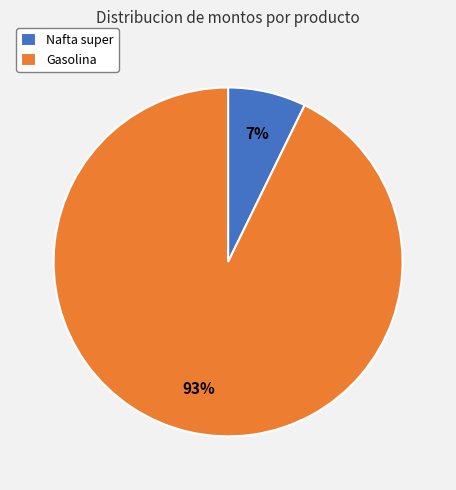

True or false: Nafta super accounts for 15% of the total.

False